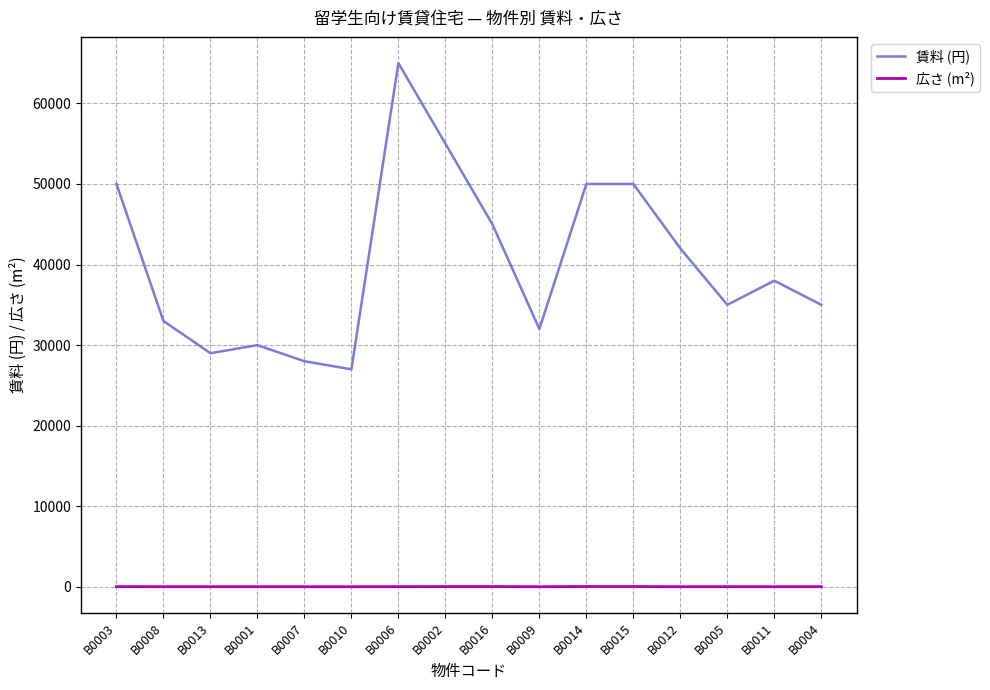

Which series has the widest spread of values?

賃料 (円)